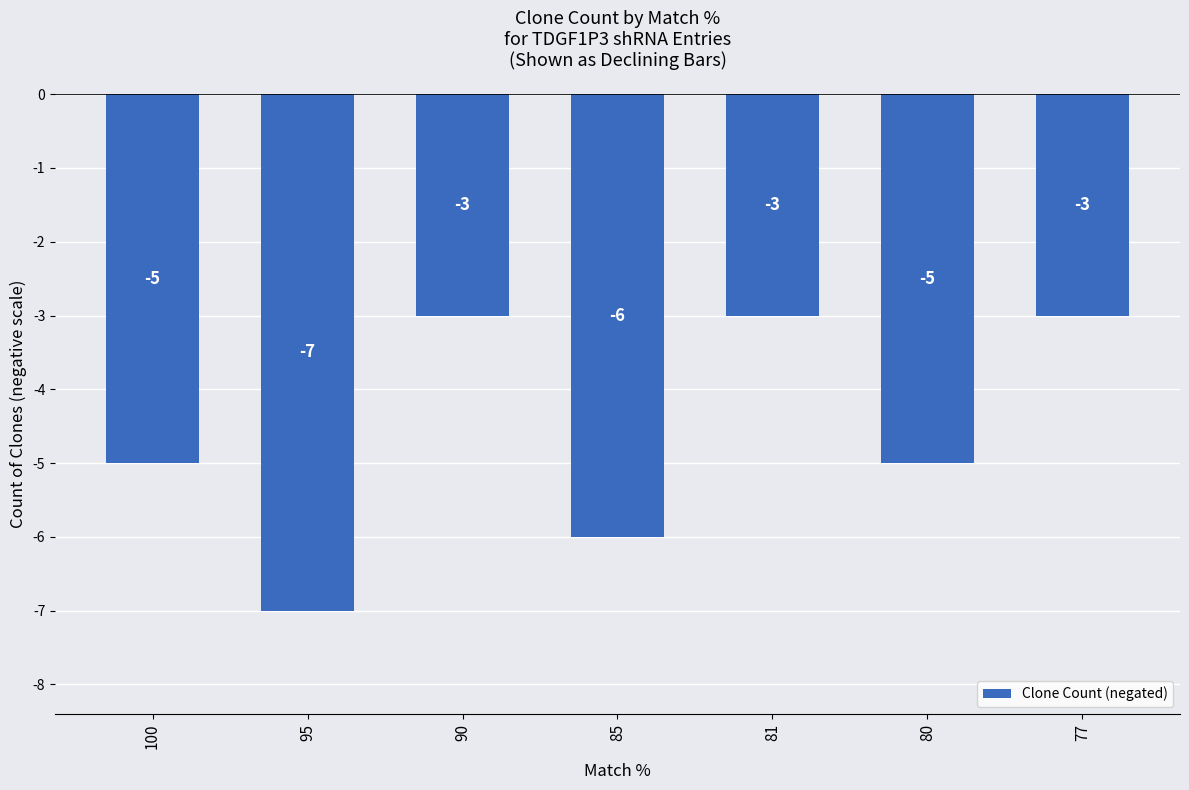

How many values are between -6 and -3?

6